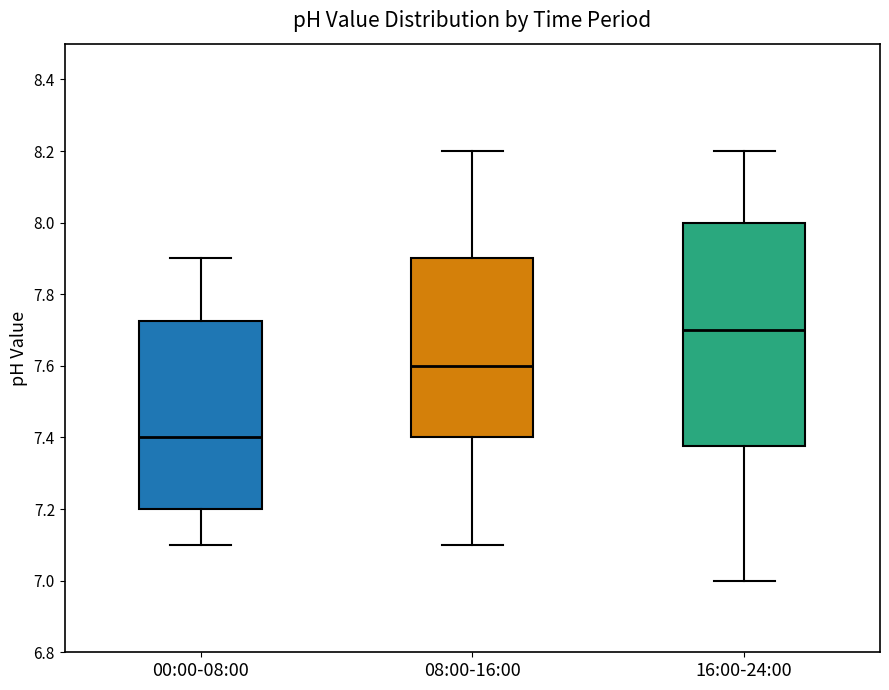

Which box is the tallest, from its lower edge to its upper edge?

16:00-24:00